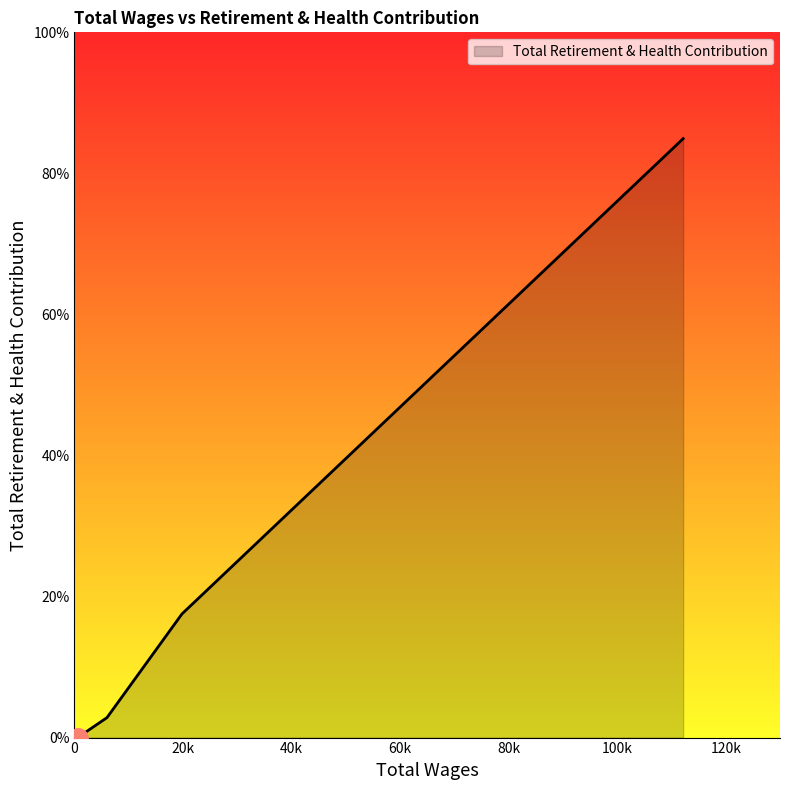

Does the chart display data point markers on the line(s)?

No